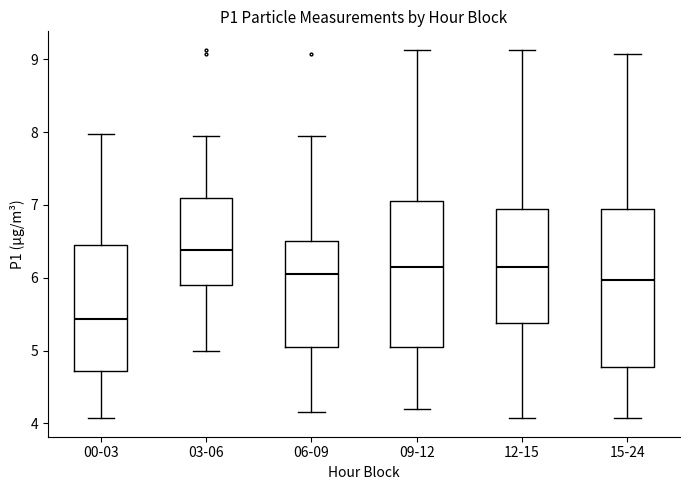

Reading left to right, transcribe this box plot: for each box, give where its median line is, the range the box spans, and where its two whiskers end, as read against the y-axis. The values are not printed on the chart, so give them approximately, as read against the axis.

00-03: median 5.4, box 4.7 to 6.5, whiskers 4.1 to 8.0
03-06: median 6.4, box 5.9 to 7.1, whiskers 5.0 to 8.0
06-09: median 6.1, box 5.1 to 6.5, whiskers 4.2 to 8.0
09-12: median 6.2, box 5.1 to 7.1, whiskers 4.2 to 9.1
12-15: median 6.2, box 5.4 to 7.0, whiskers 4.1 to 9.1
15-24: median 6.0, box 4.8 to 7.0, whiskers 4.1 to 9.1